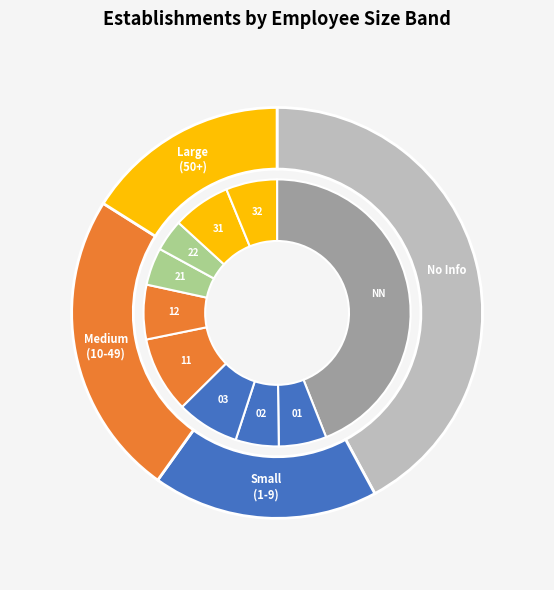

What percentage is NOT represented by 03?

92.4%